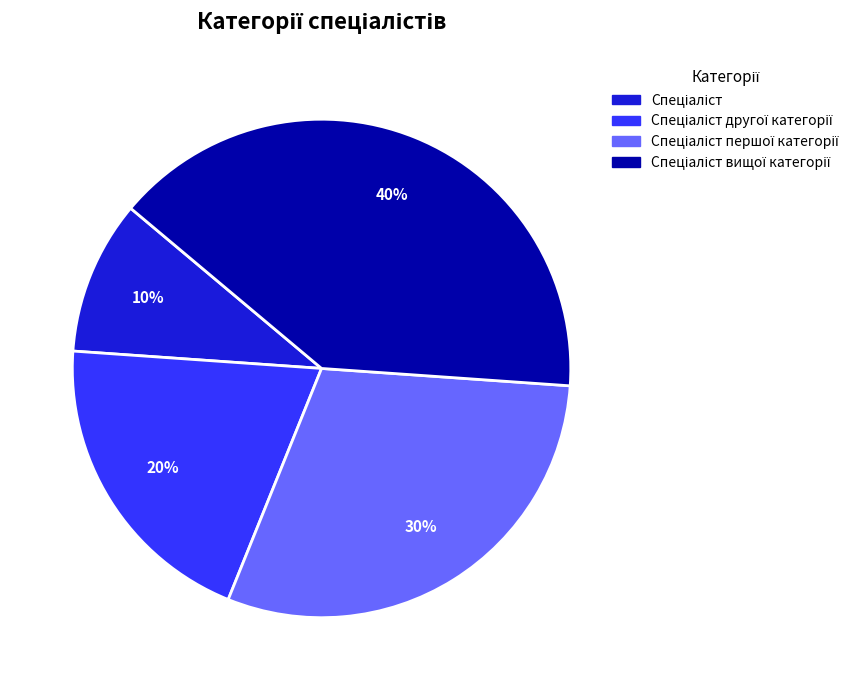

Is there any slice that represents more than half of the pie?

No